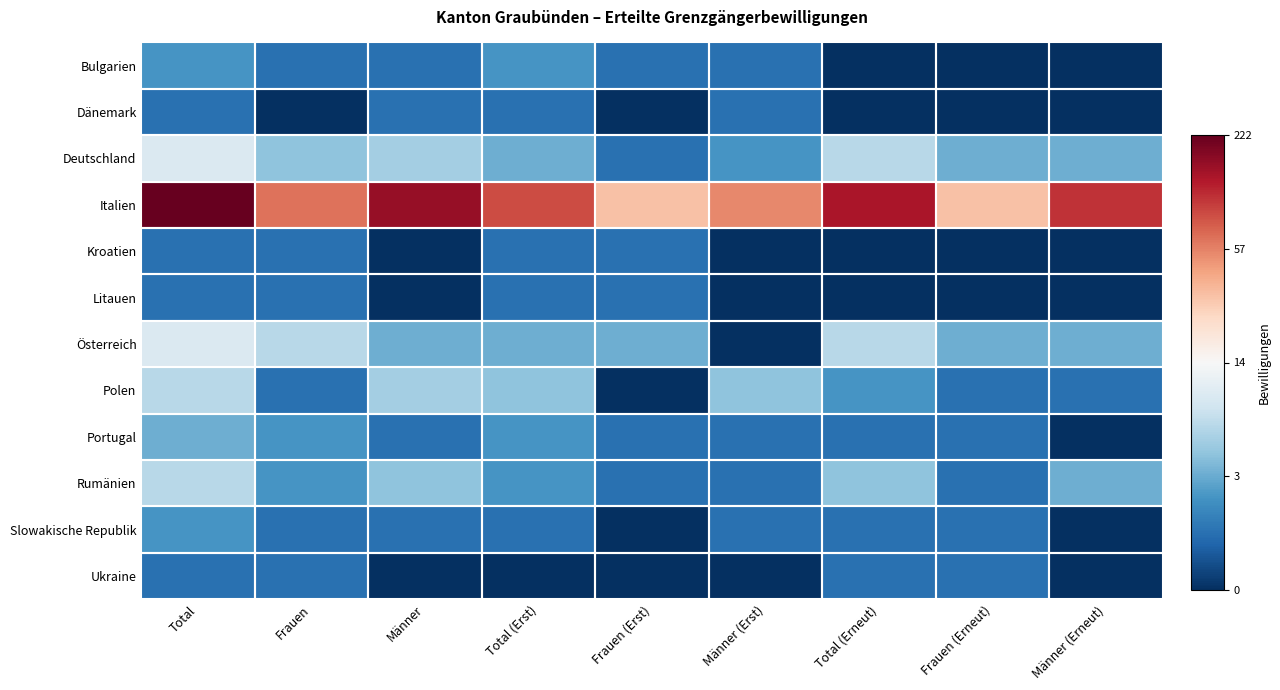

Reading right to left, extract all data points from this chart.

Bulgarien: Männer (Erneut)=0.0	Frauen (Erneut)=0.0	Total (Erneut)=0.0	Männer (Erst)=0.7	Frauen (Erst)=0.7	Total (Erst)=1.1	Männer=0.7	Frauen=0.7	Total=1.1
Dänemark: Männer (Erneut)=0.0	Frauen (Erneut)=0.0	Total (Erneut)=0.0	Männer (Erst)=0.7	Frauen (Erst)=0.0	Total (Erst)=0.7	Männer=0.7	Frauen=0.0	Total=0.7
Deutschland: Männer (Erneut)=1.4	Frauen (Erneut)=1.4	Total (Erneut)=1.9	Männer (Erst)=1.1	Frauen (Erst)=0.7	Total (Erst)=1.4	Männer=1.8	Frauen=1.6	Total=2.3
Italien: Männer (Erneut)=4.7	Frauen (Erneut)=3.5	Total (Erneut)=4.9	Männer (Erst)=4.0	Frauen (Erst)=3.5	Total (Erst)=4.5	Männer=5.1	Frauen=4.2	Total=5.4
Kroatien: Männer (Erneut)=0.0	Frauen (Erneut)=0.0	Total (Erneut)=0.0	Männer (Erst)=0.0	Frauen (Erst)=0.7	Total (Erst)=0.7	Männer=0.0	Frauen=0.7	Total=0.7
Litauen: Männer (Erneut)=0.0	Frauen (Erneut)=0.0	Total (Erneut)=0.0	Männer (Erst)=0.0	Frauen (Erst)=0.7	Total (Erst)=0.7	Männer=0.0	Frauen=0.7	Total=0.7
Österreich: Männer (Erneut)=1.4	Frauen (Erneut)=1.4	Total (Erneut)=1.9	Männer (Erst)=0.0	Frauen (Erst)=1.4	Total (Erst)=1.4	Männer=1.4	Frauen=1.9	Total=2.3
Polen: Männer (Erneut)=0.7	Frauen (Erneut)=0.7	Total (Erneut)=1.1	Männer (Erst)=1.6	Frauen (Erst)=0.0	Total (Erst)=1.6	Männer=1.8	Frauen=0.7	Total=1.9
Portugal: Männer (Erneut)=0.0	Frauen (Erneut)=0.7	Total (Erneut)=0.7	Männer (Erst)=0.7	Frauen (Erst)=0.7	Total (Erst)=1.1	Männer=0.7	Frauen=1.1	Total=1.4
Rumänien: Männer (Erneut)=1.4	Frauen (Erneut)=0.7	Total (Erneut)=1.6	Männer (Erst)=0.7	Frauen (Erst)=0.7	Total (Erst)=1.1	Männer=1.6	Frauen=1.1	Total=1.9
Slowakische Republik: Männer (Erneut)=0.0	Frauen (Erneut)=0.7	Total (Erneut)=0.7	Männer (Erst)=0.7	Frauen (Erst)=0.0	Total (Erst)=0.7	Männer=0.7	Frauen=0.7	Total=1.1
Ukraine: Männer (Erneut)=0.0	Frauen (Erneut)=0.7	Total (Erneut)=0.7	Männer (Erst)=0.0	Frauen (Erst)=0.0	Total (Erst)=0.0	Männer=0.0	Frauen=0.7	Total=0.7